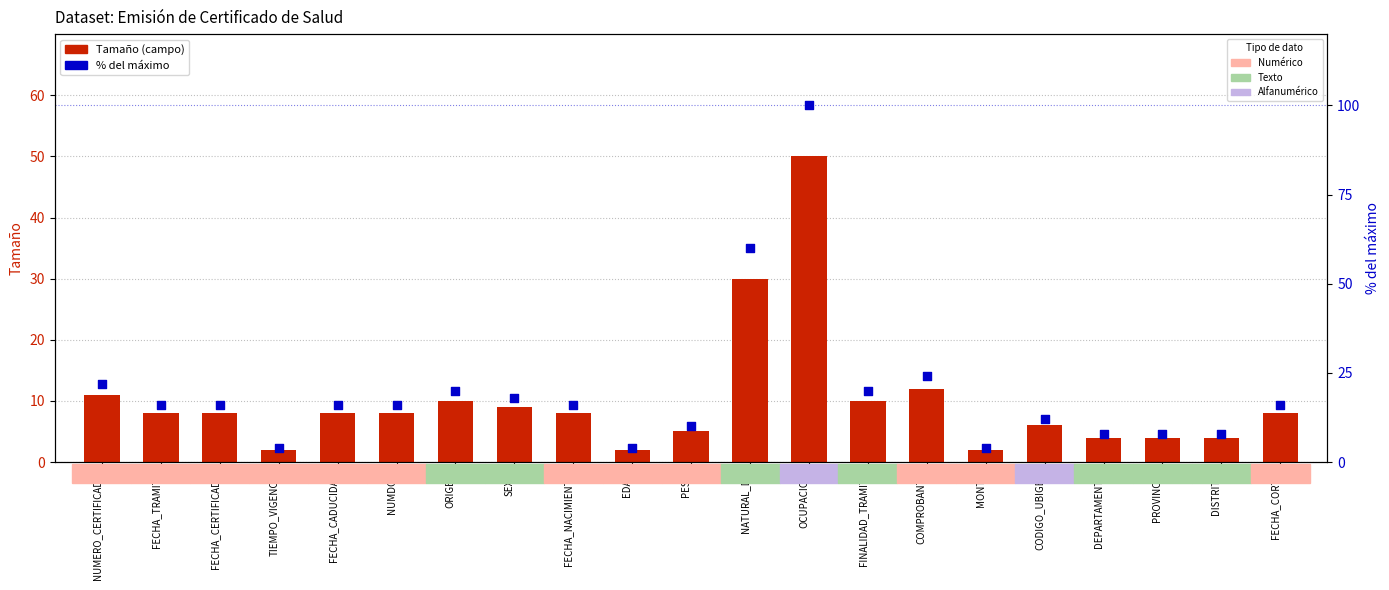

Which series contains the lowest Y value?

Tamaño